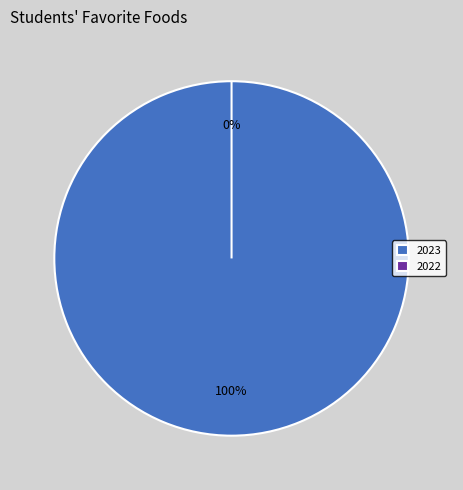

Between 2023 and 2022, which is larger?

2023